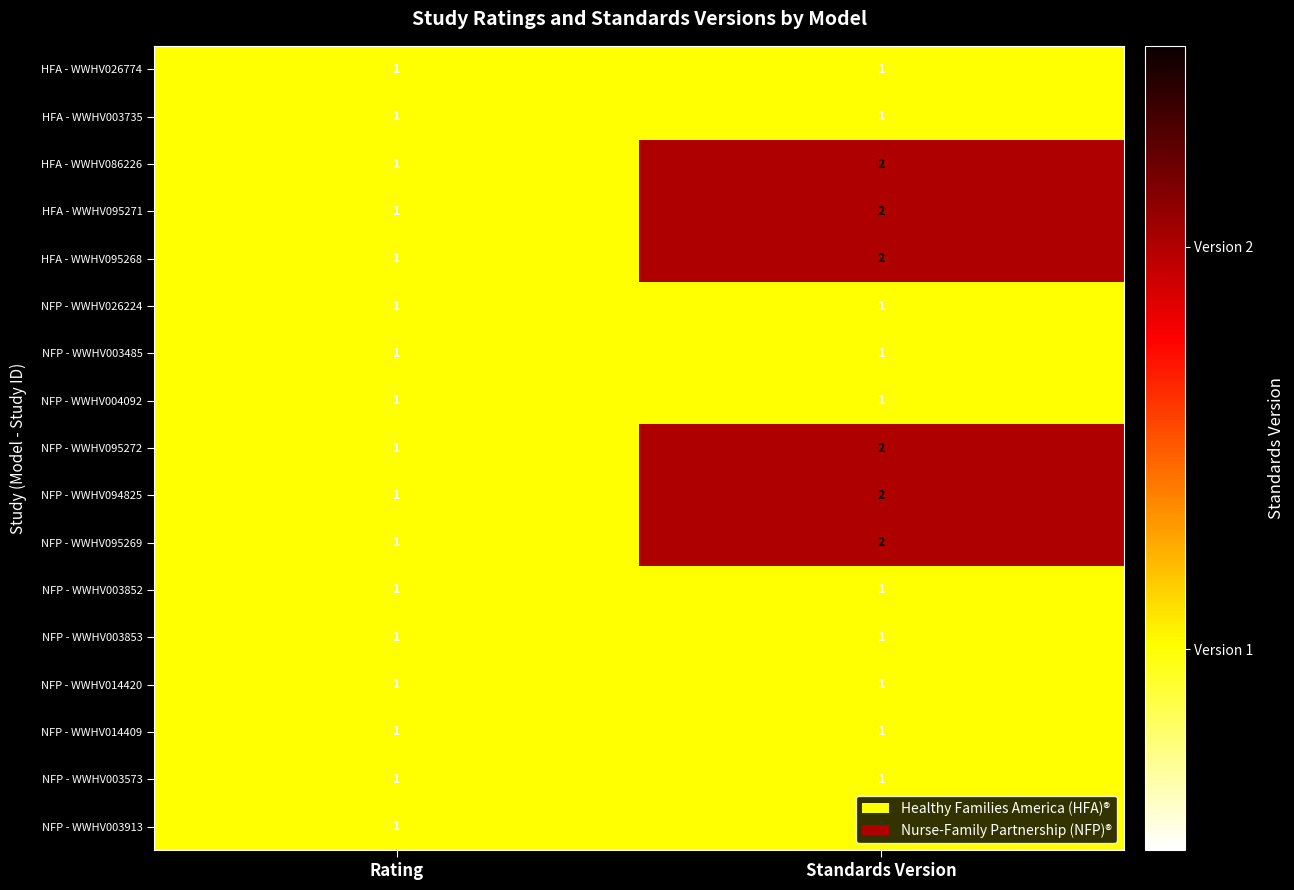

At which category is the sum across all series the highest?

Standards Version